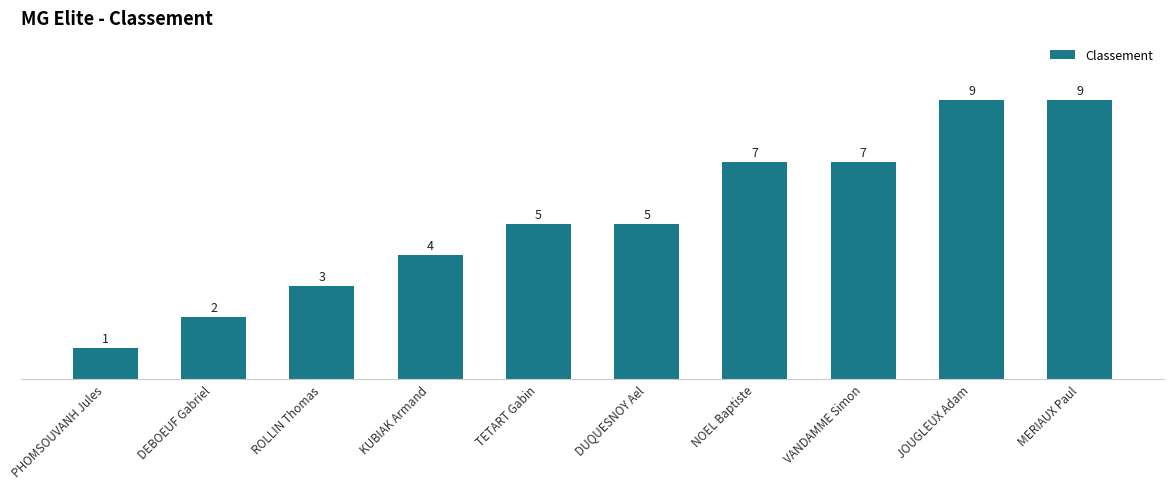

What is the change in value from KUBIAK Armand to VANDAMME Simon?

+3